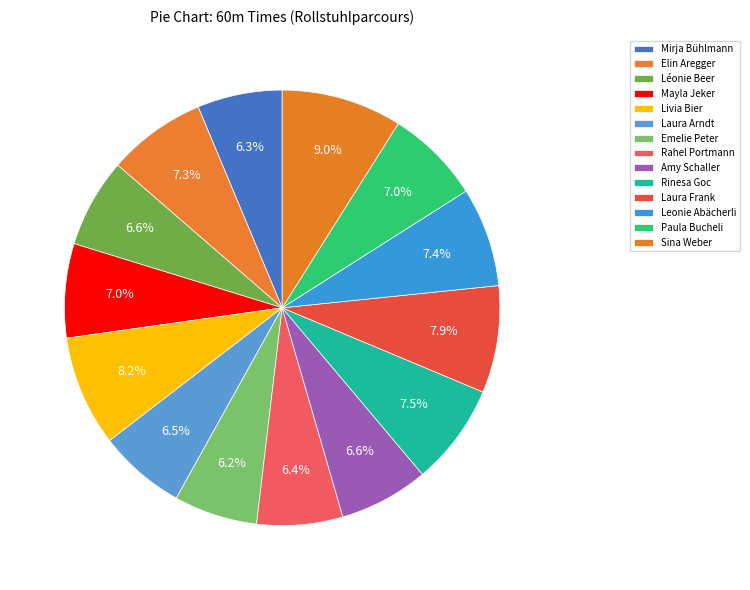

Is it true that Laura Arndt is 14% of the pie?

False